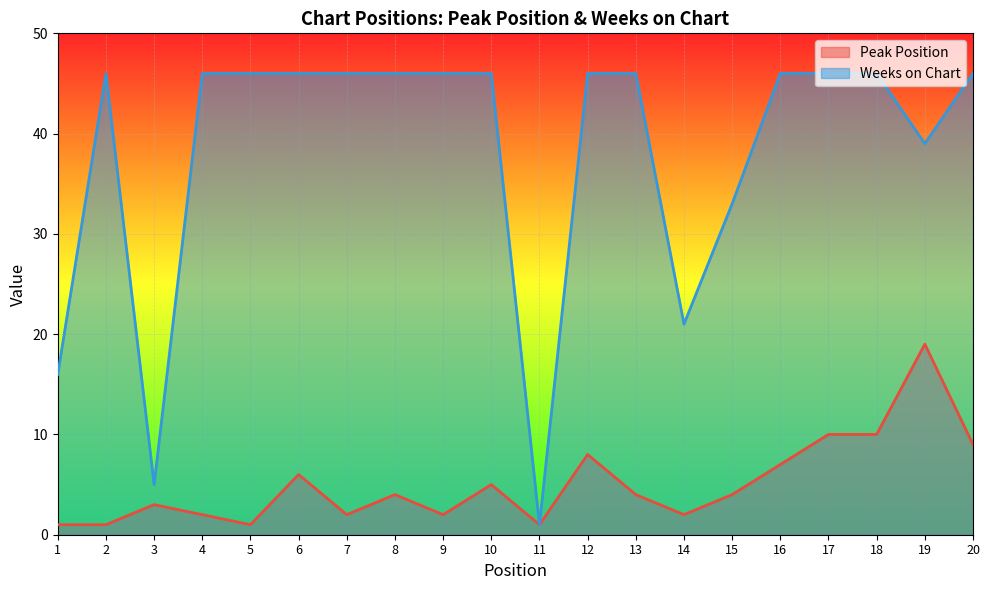

At how many categories does at least one series exceed 10?

18